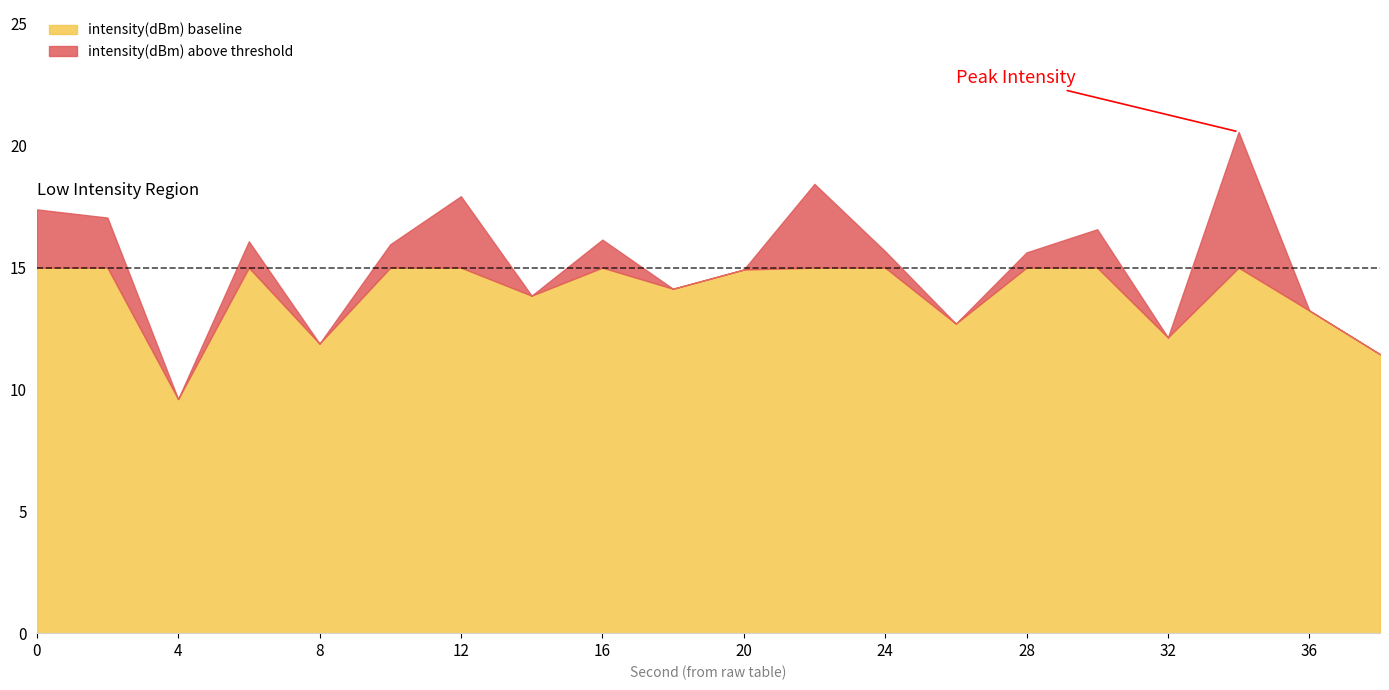

What is the total value across all series at 32?

12.1